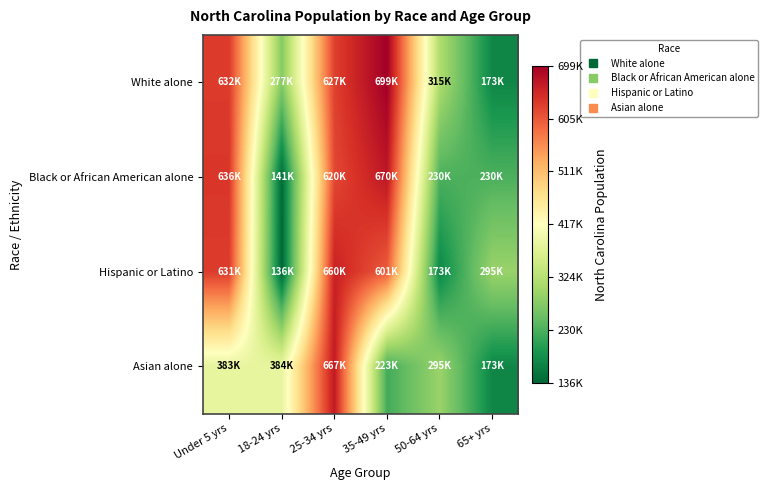

What is the minimum value shown in the chart?

136169